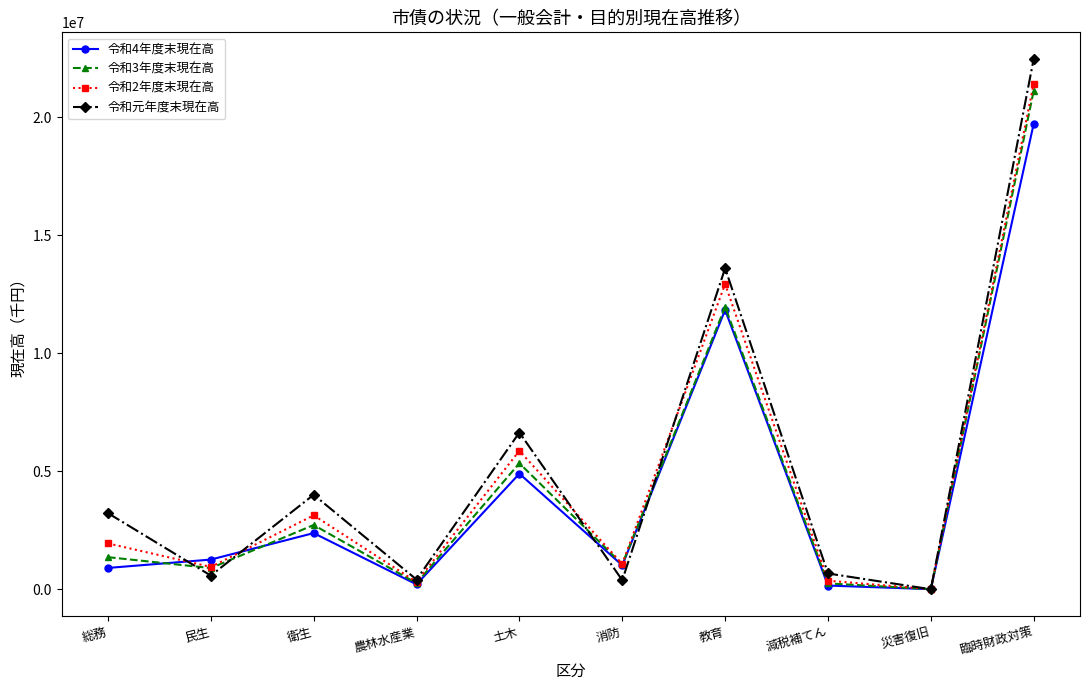

Which label corresponds to the largest value in the chart?

臨時財政対策